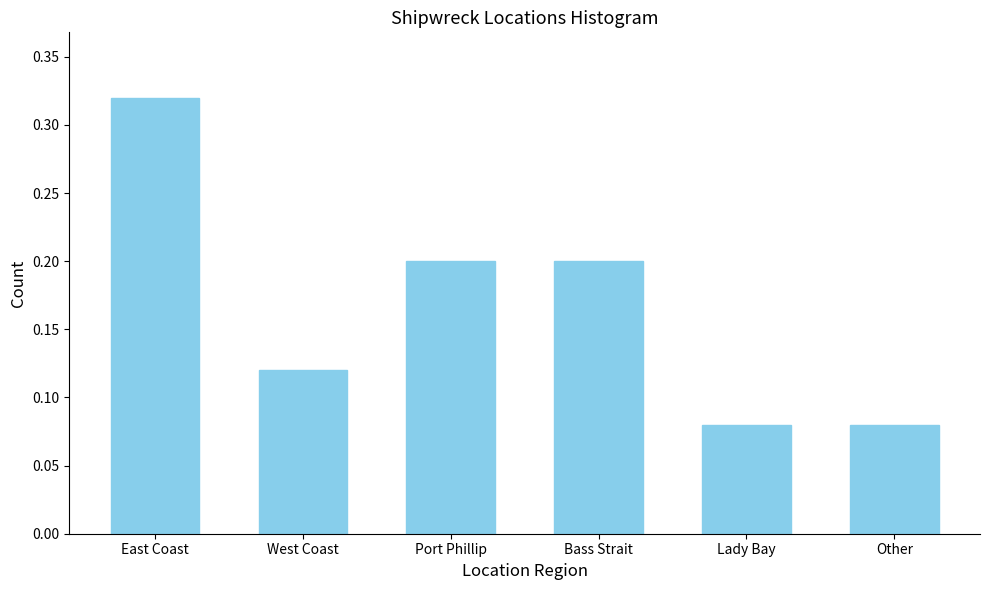

What is the label of the 2nd bar from the left?

West Coast